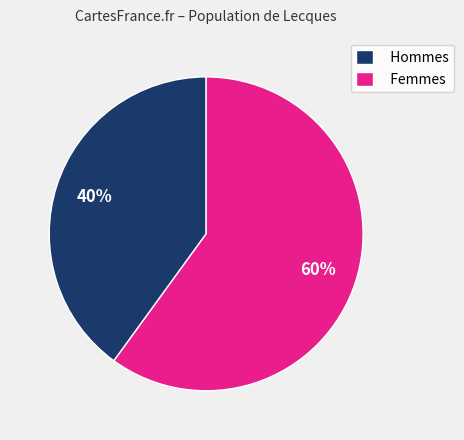

Is there any slice that represents more than half of the pie?

Yes